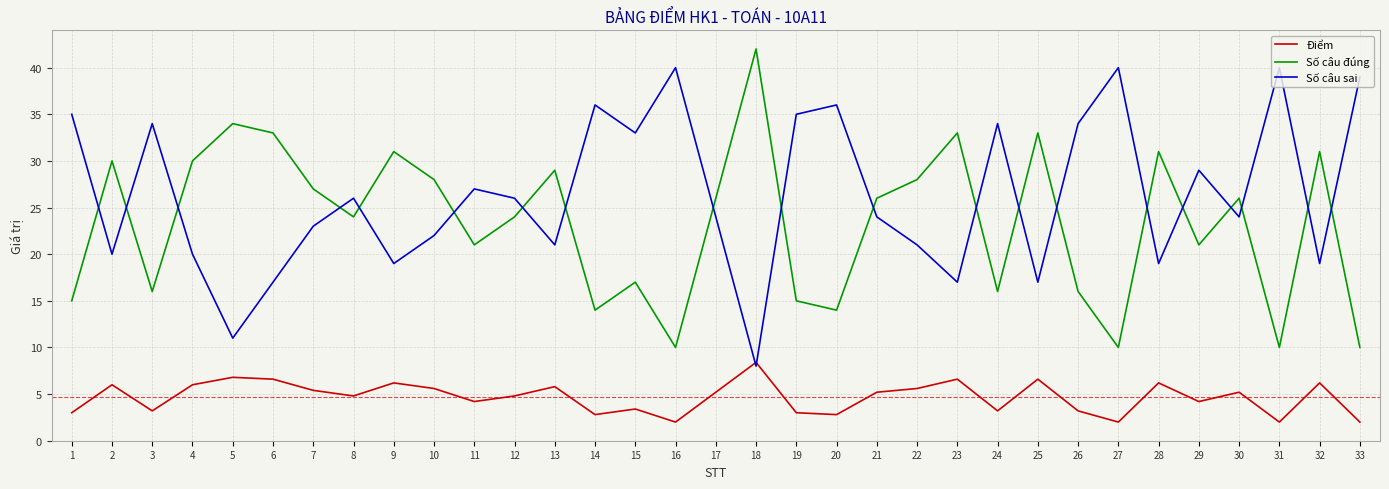

What are all the series names shown in the legend?

Điểm, Số câu đúng, Số câu sai